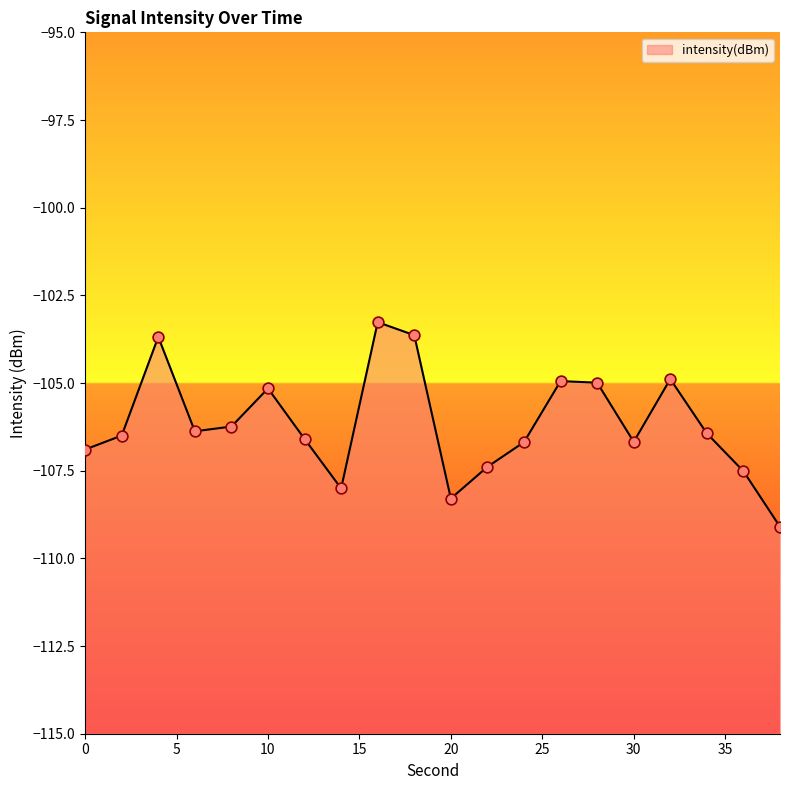

What is the change in value from 6 to 10?

+1.2